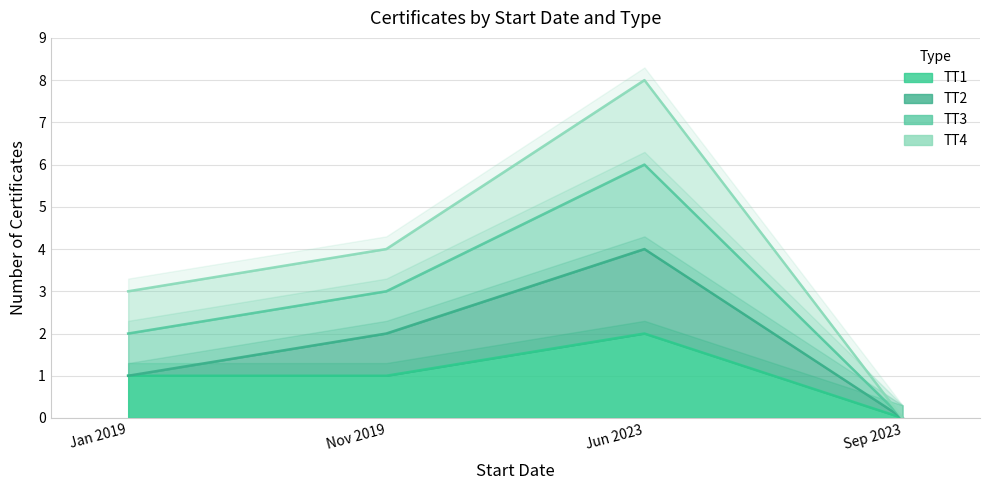

How many lines are shown in the chart?

4